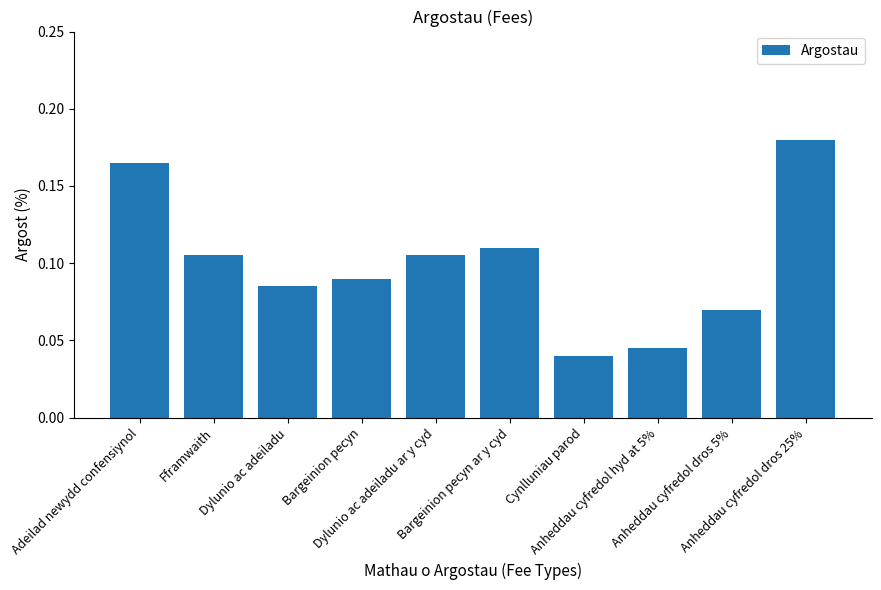

How many values are between 0 and 1?

10